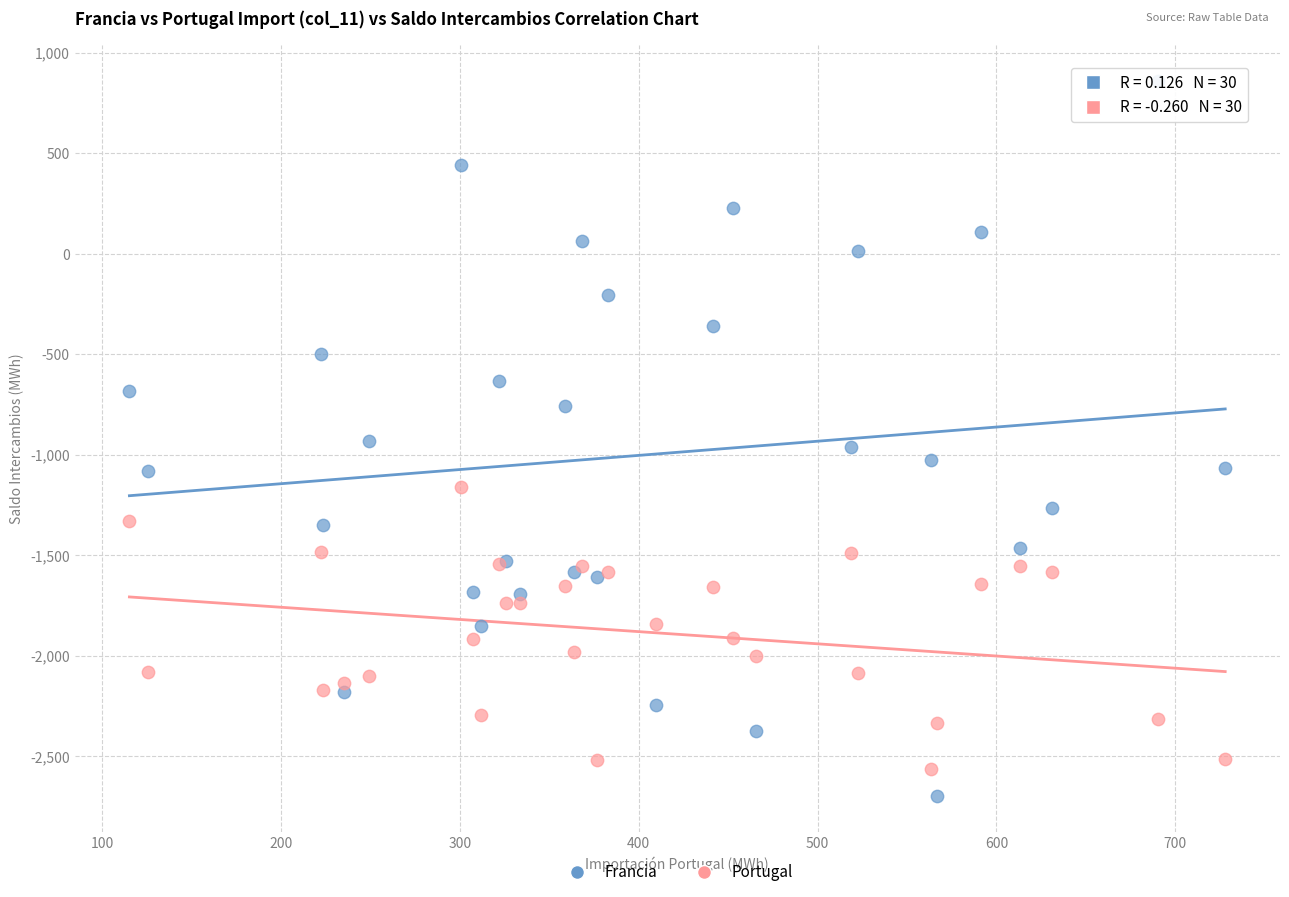

Which series has the largest Y range (max minus min)?

Francia